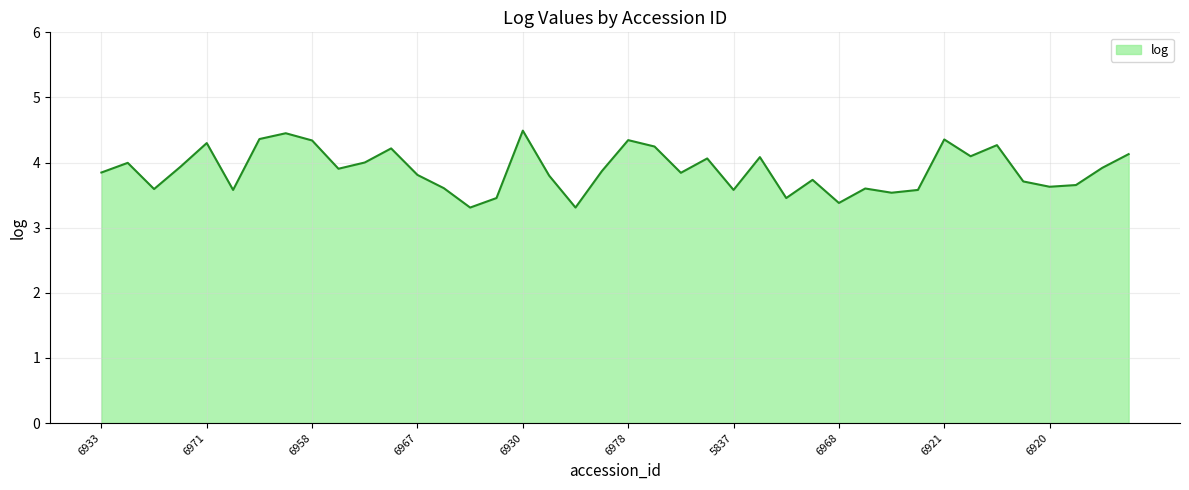

What is the difference between the maximum and minimum values?

1.2